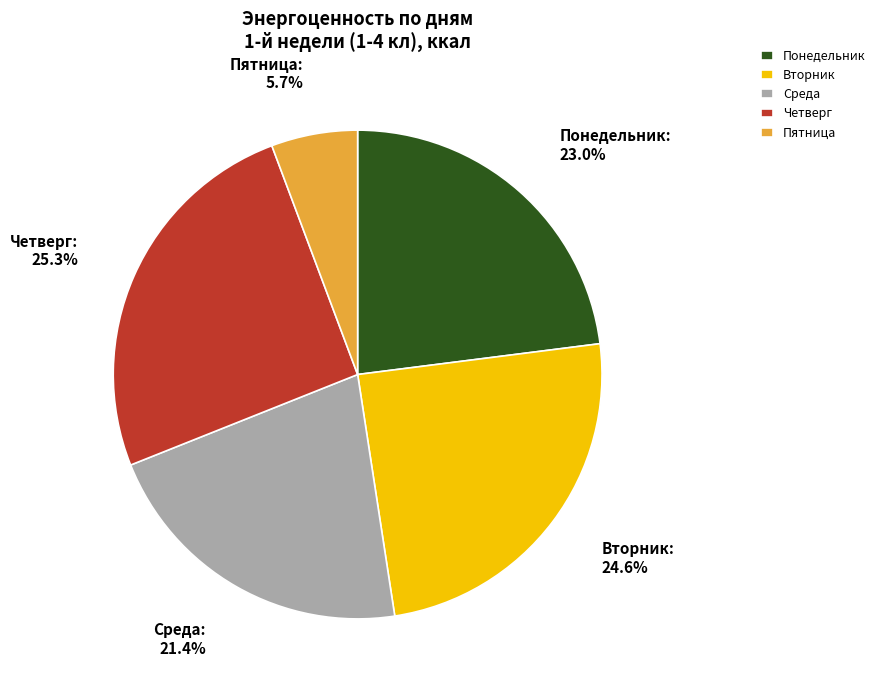

Count the number of slices in the pie.

5